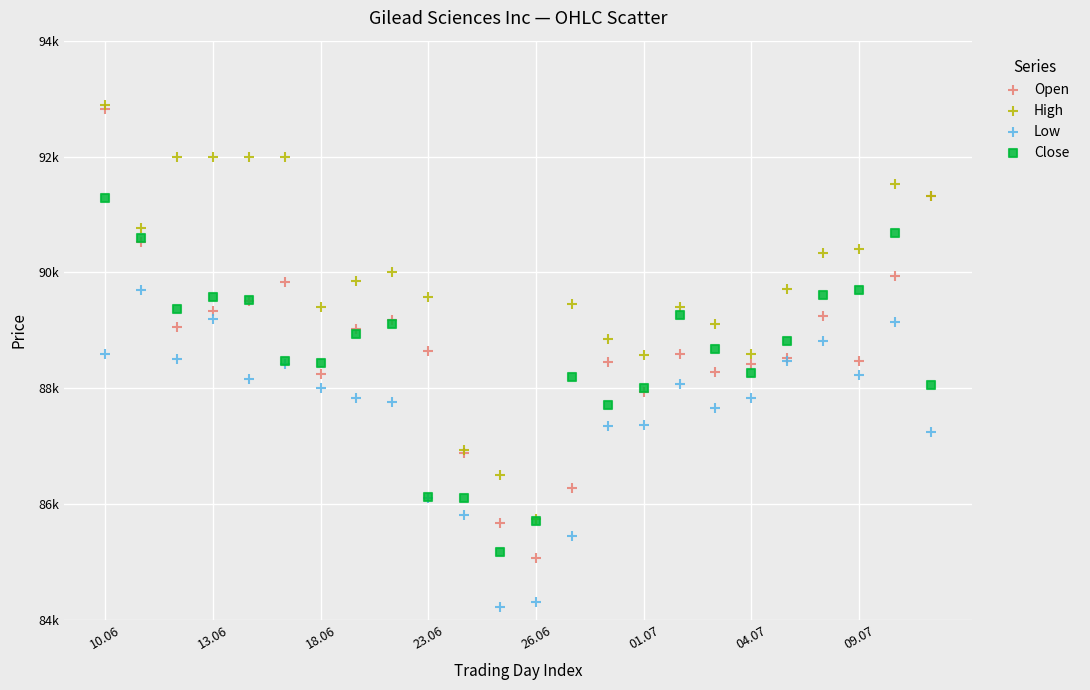

Which series has the largest Y range (max minus min)?

Open